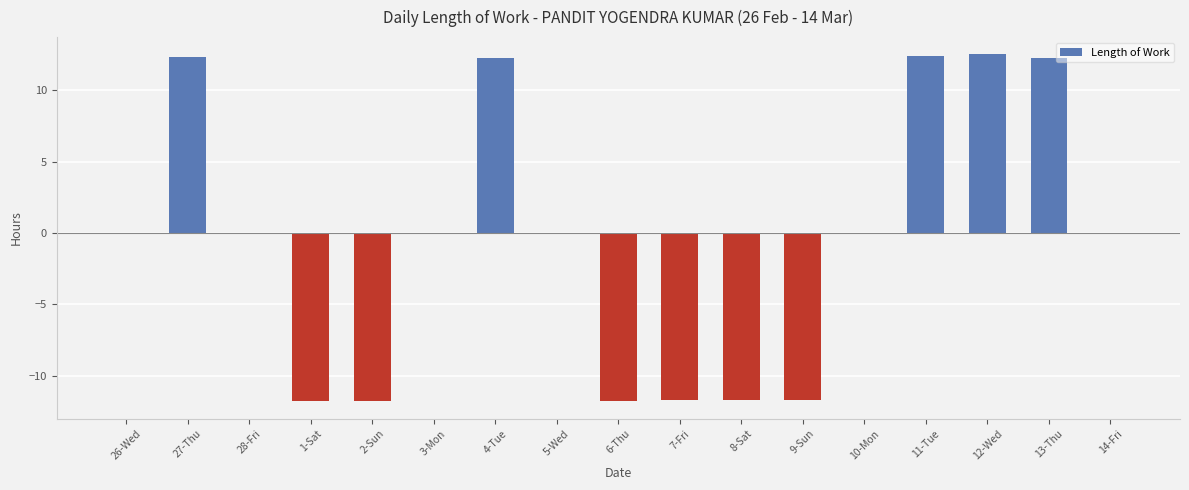

What is the greatest value displayed?

12.5